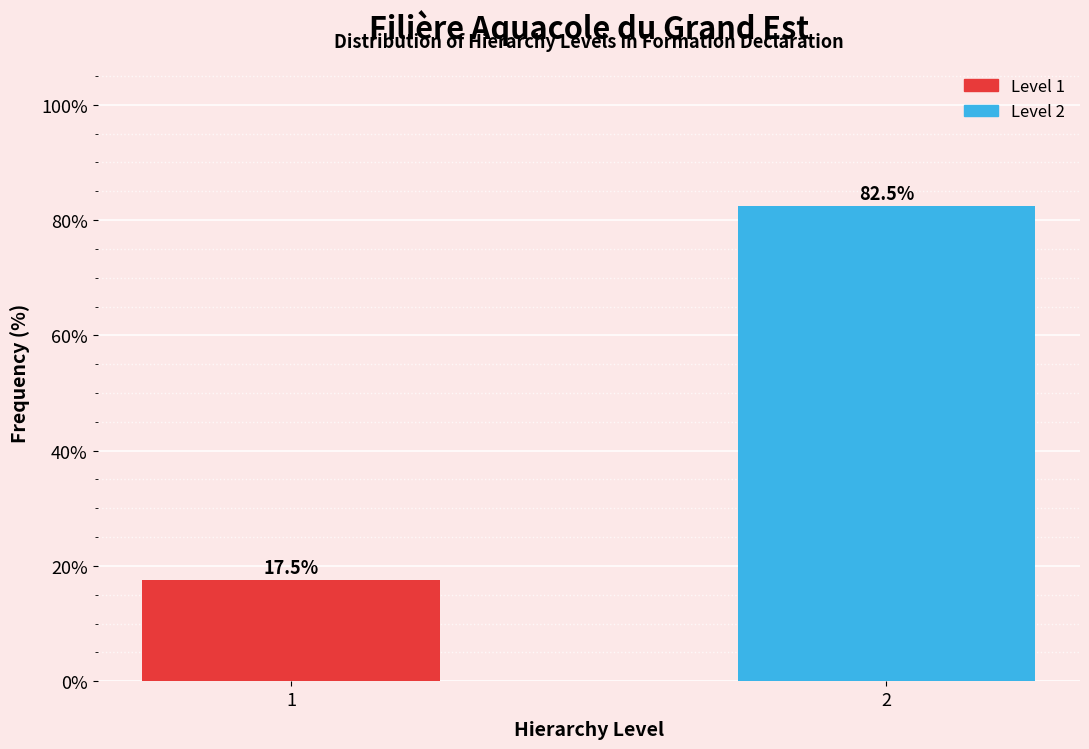

Reading left to right, list all the values displayed in this chart.

1=17.5	2=82.5